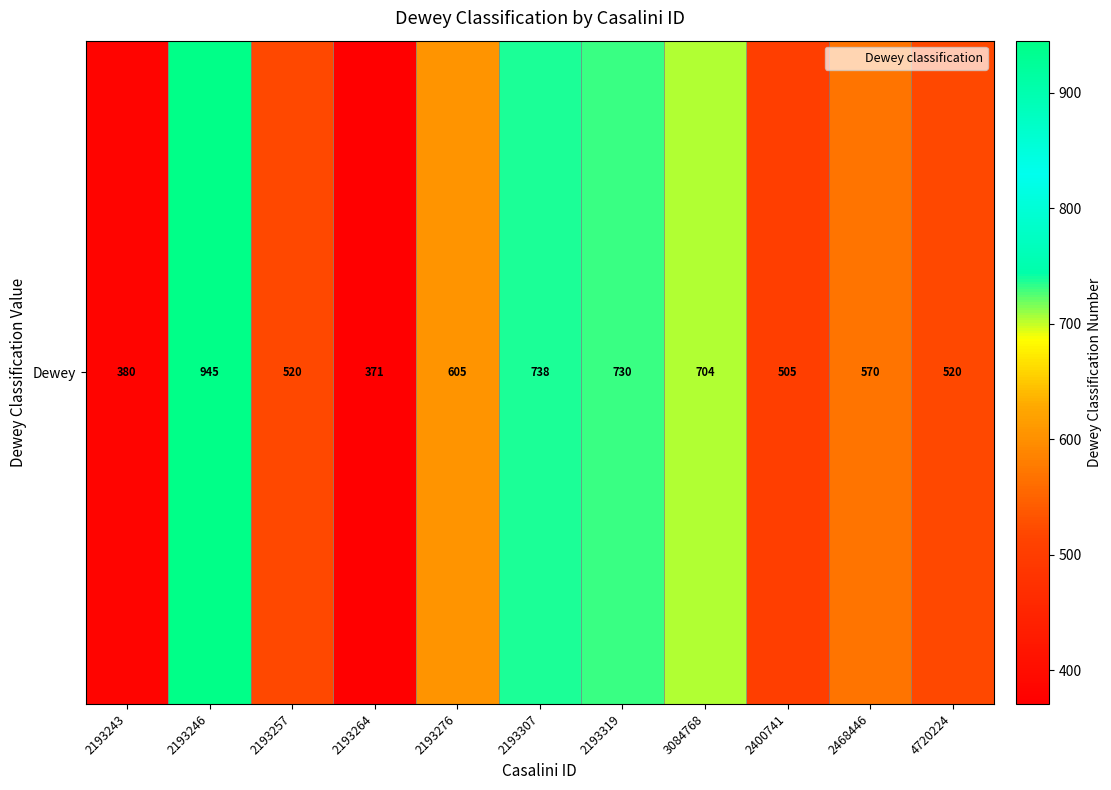

The chart shows a value of 945 at 2193246. True or false?

True